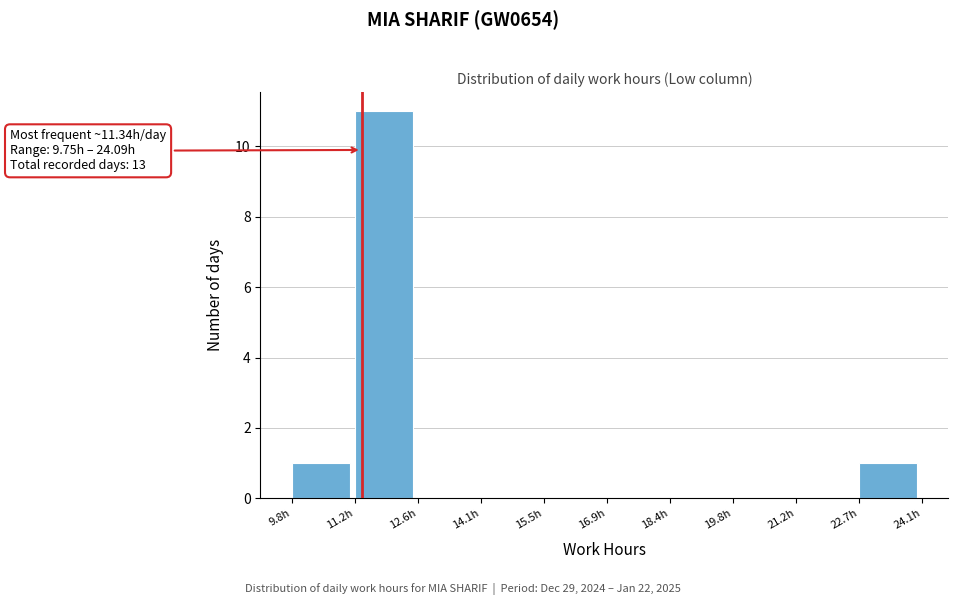

Which range on the x-axis has the tallest bar?

11.2 to 12.6